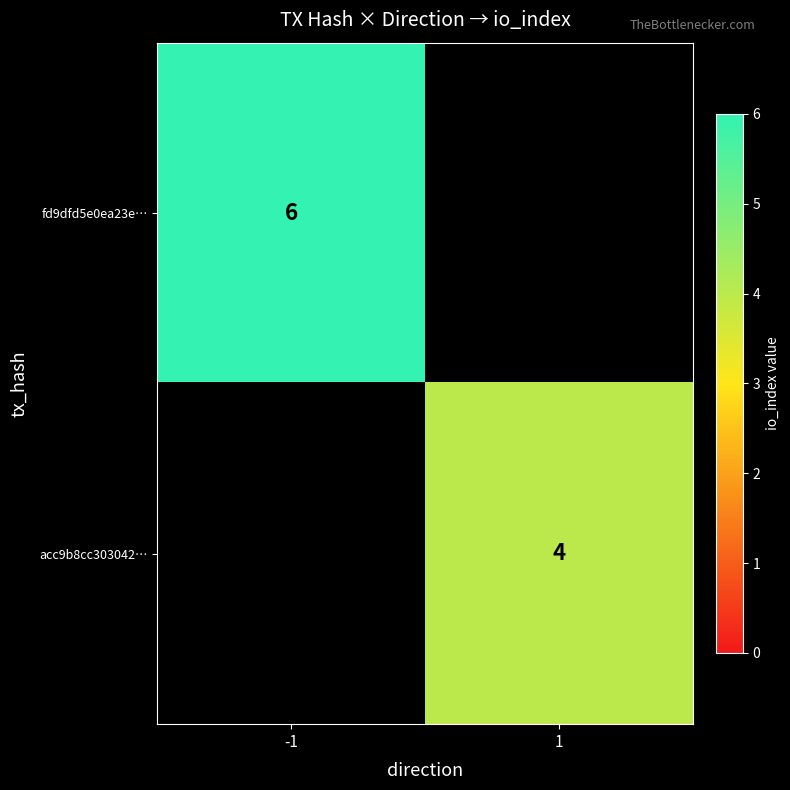

Is it true that fd9dfd5e0ea23e… equals 11 at -1?

False